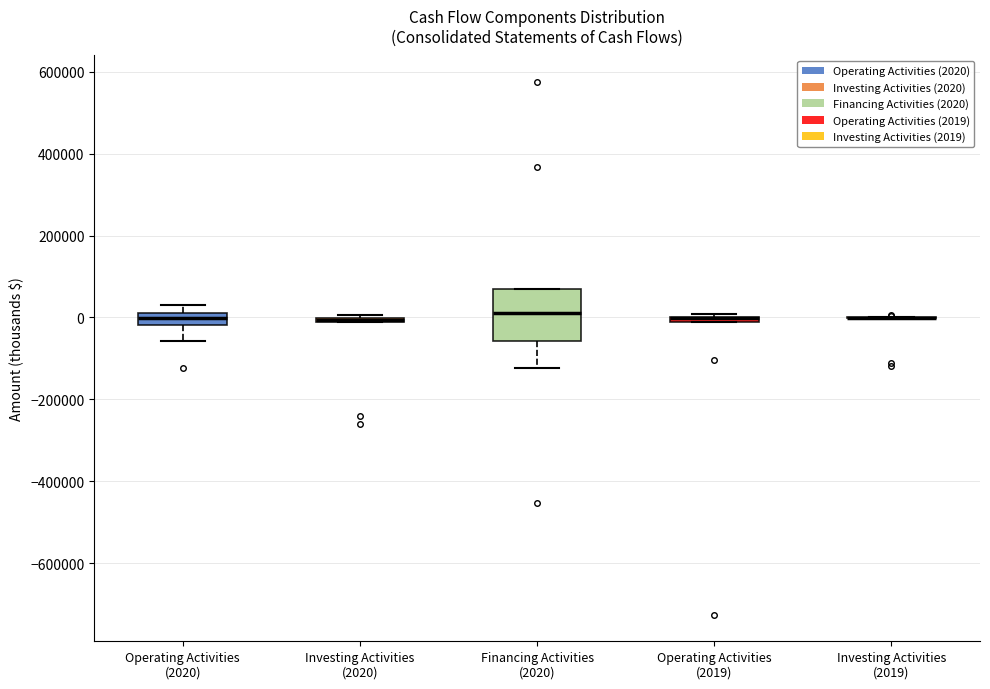

Which box is the tallest, from its lower edge to its upper edge?

Financing Activities (2020)